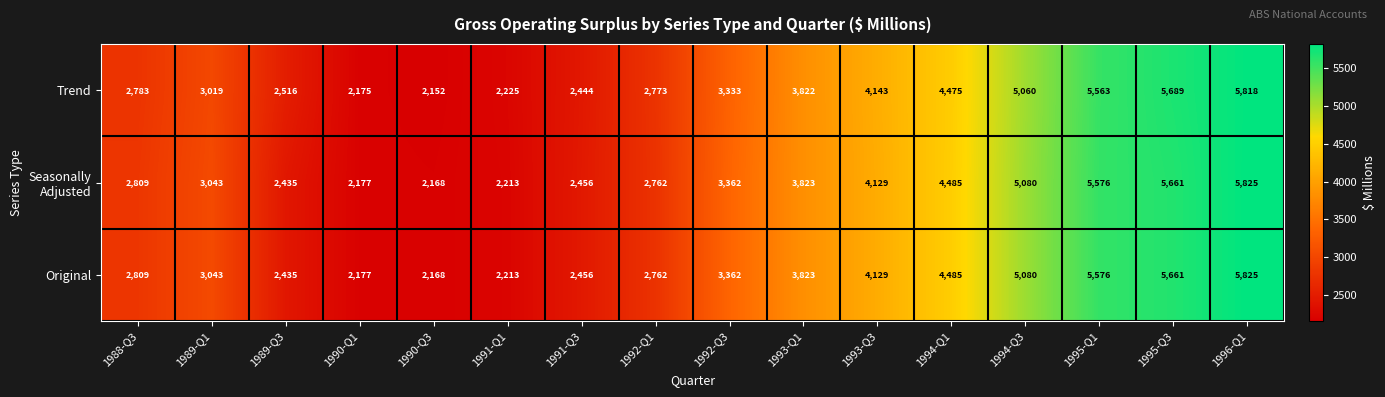

Which category has the highest value across all series?

1996-Q1